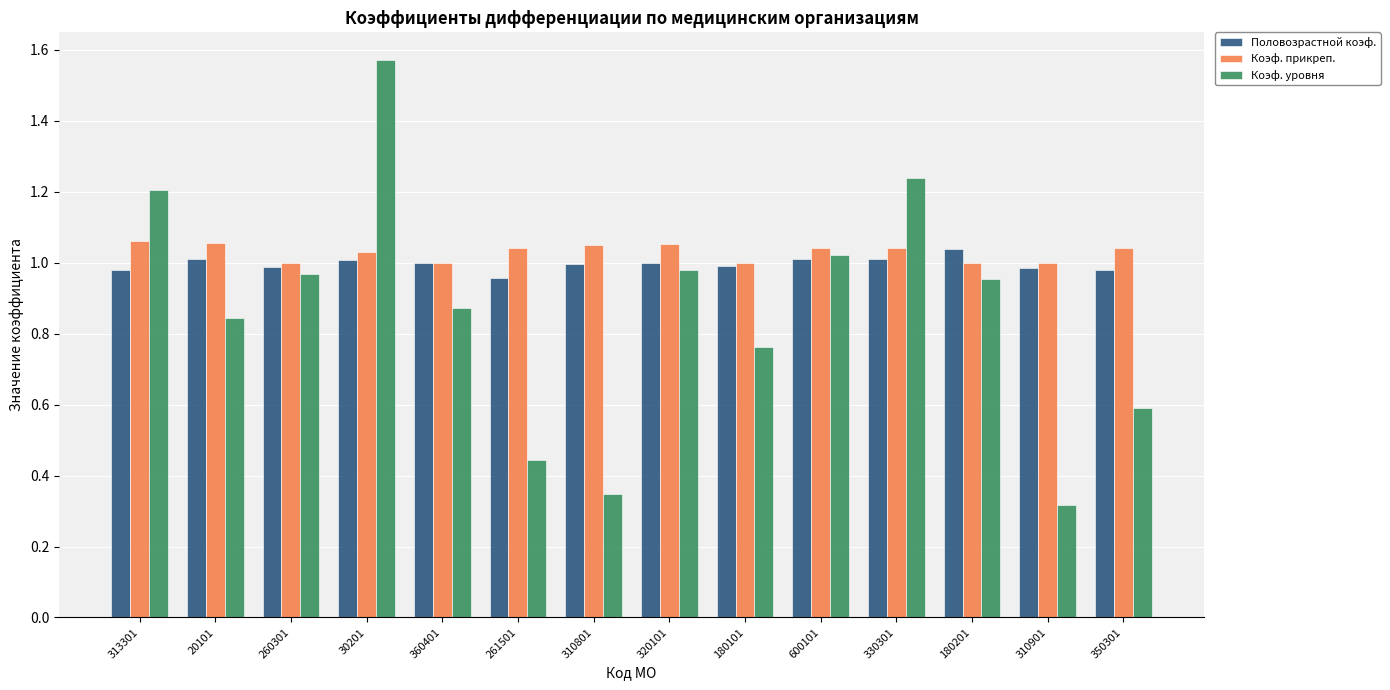

Between 30201 and 600101, which series saw the biggest shift?

Коэф. уровня